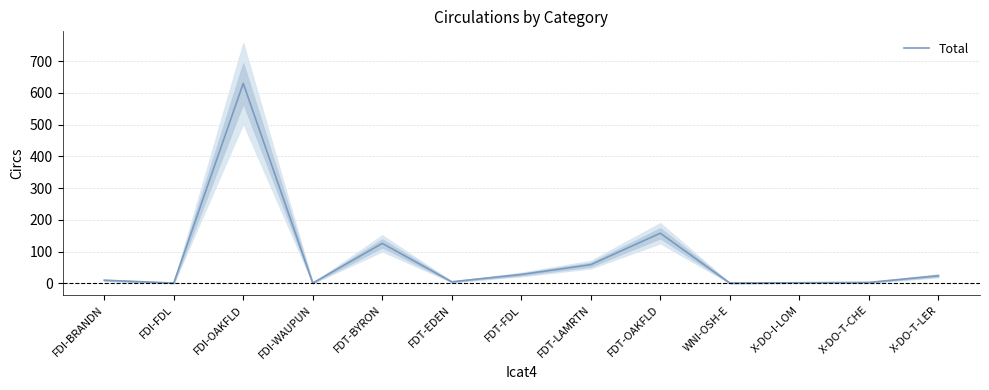

At which category does the data reach its first local peak?

FDI-OAKFLD